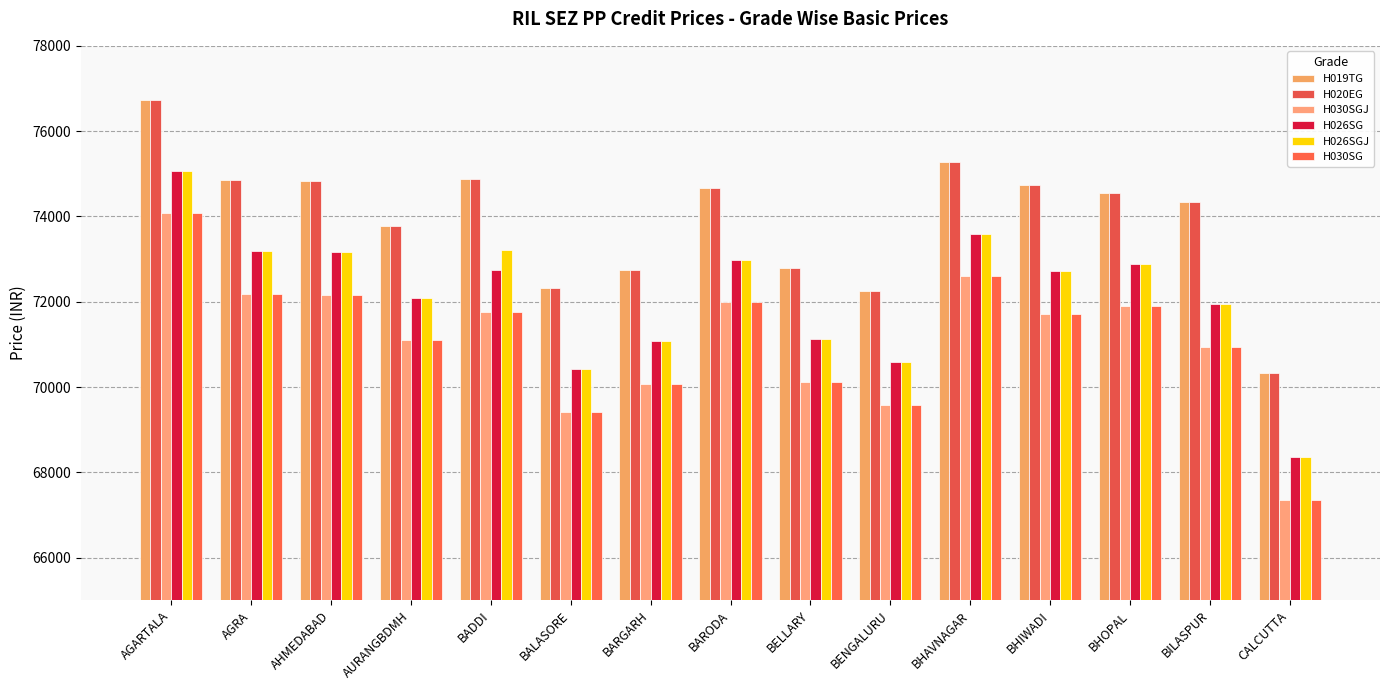

Reading left to right, list all the values displayed in this chart.

H019TG: AGARTALA=76739	AGRA=74855	AHMEDABAD=74836	AURANGBDMH=73764	BADDI=74882	BALASORE=72314	BARGARH=72748	BARODA=74661	BELLARY=72794	BENGALURU=72259	BHAVNAGAR=75270	BHIWADI=74734	BHOPAL=74559	BILASPUR=74337	CALCUTTA=70337
H020EG: AGARTALA=76739	AGRA=74855	AHMEDABAD=74836	AURANGBDMH=73764	BADDI=74882	BALASORE=72314	BARGARH=72748	BARODA=74661	BELLARY=72794	BENGALURU=72259	BHAVNAGAR=75270	BHIWADI=74734	BHOPAL=74559	BILASPUR=74337	CALCUTTA=70337
H030SGJ: AGARTALA=74069	AGRA=72185	AHMEDABAD=72166	AURANGBDMH=71095	BADDI=71751	BALASORE=69413	BARGARH=70079	BARODA=71991	BELLARY=70125	BENGALURU=69589	BHAVNAGAR=72600	BHIWADI=71723	BHOPAL=71889	BILASPUR=70947	CALCUTTA=67353
H026SG: AGARTALA=75067	AGRA=73182	AHMEDABAD=73164	AURANGBDMH=72092	BADDI=72748	BALASORE=70411	BARGARH=71076	BARODA=72988	BELLARY=71122	BENGALURU=70587	BHAVNAGAR=73598	BHIWADI=72721	BHOPAL=72887	BILASPUR=71945	CALCUTTA=68351
H026SGJ: AGARTALA=75067	AGRA=73182	AHMEDABAD=73164	AURANGBDMH=72092	BADDI=73210	BALASORE=70411	BARGARH=71076	BARODA=72988	BELLARY=71122	BENGALURU=70587	BHAVNAGAR=73598	BHIWADI=72721	BHOPAL=72887	BILASPUR=71945	CALCUTTA=68351
H030SG: AGARTALA=74069	AGRA=72185	AHMEDABAD=72166	AURANGBDMH=71095	BADDI=71751	BALASORE=69413	BARGARH=70079	BARODA=71991	BELLARY=70125	BENGALURU=69589	BHAVNAGAR=72600	BHIWADI=71723	BHOPAL=71889	BILASPUR=70947	CALCUTTA=67353